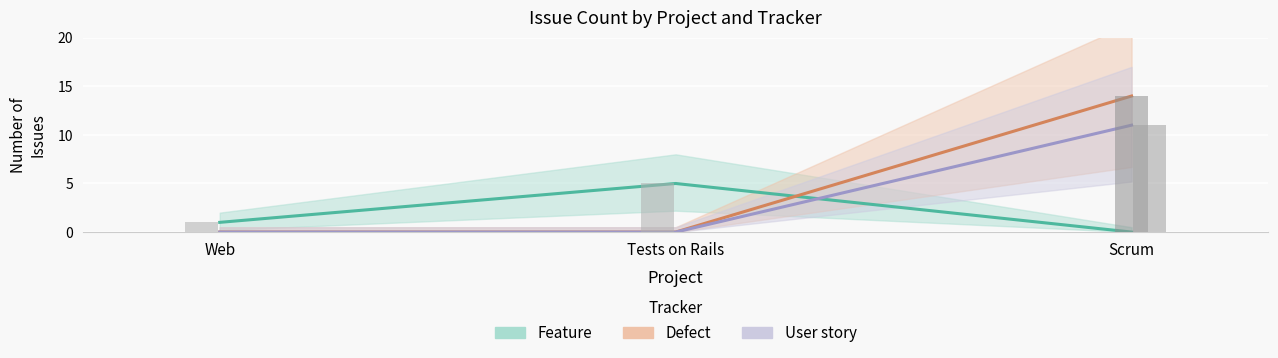

What is the total value across all series at Scrum?

25